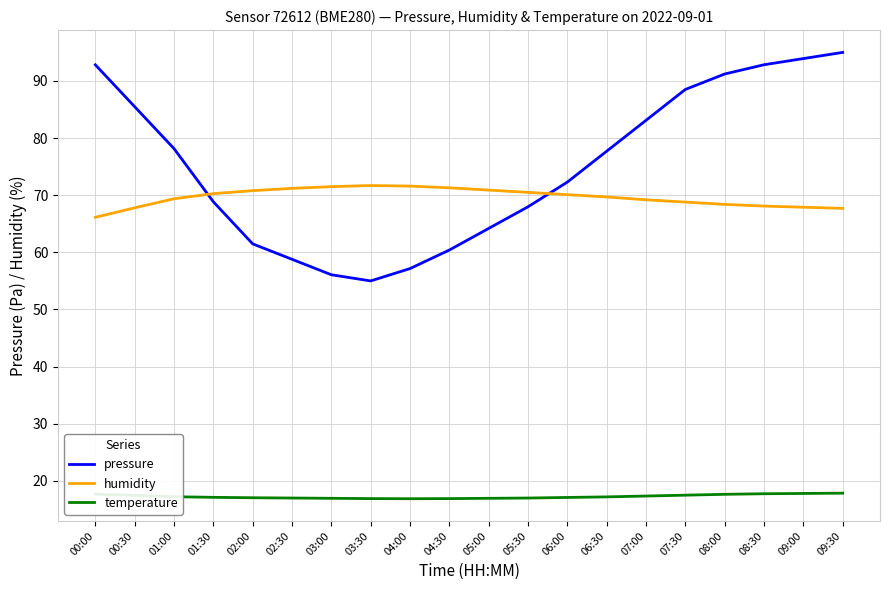

What is the smallest value displayed?

16.9